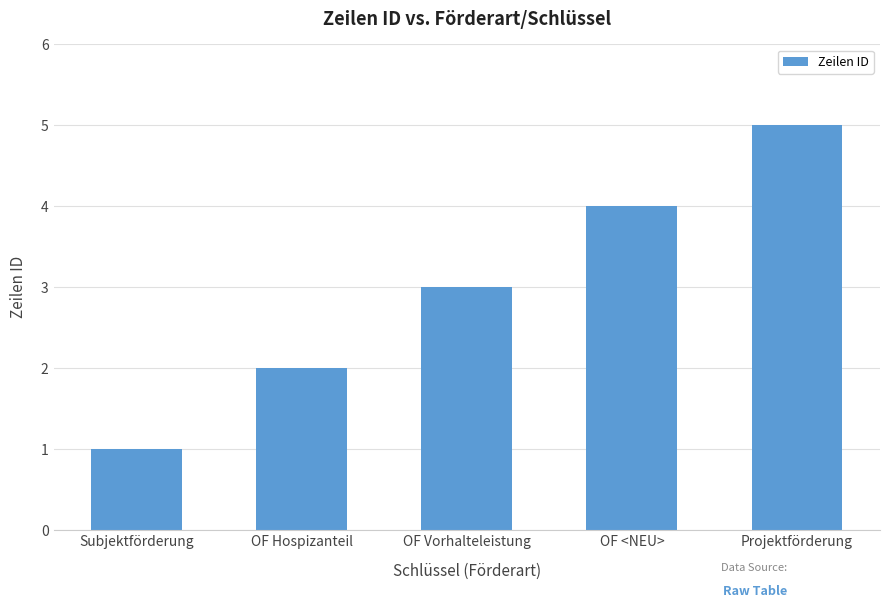

Reading left to right, what are all the values shown in this chart?

1	2	3	4	5